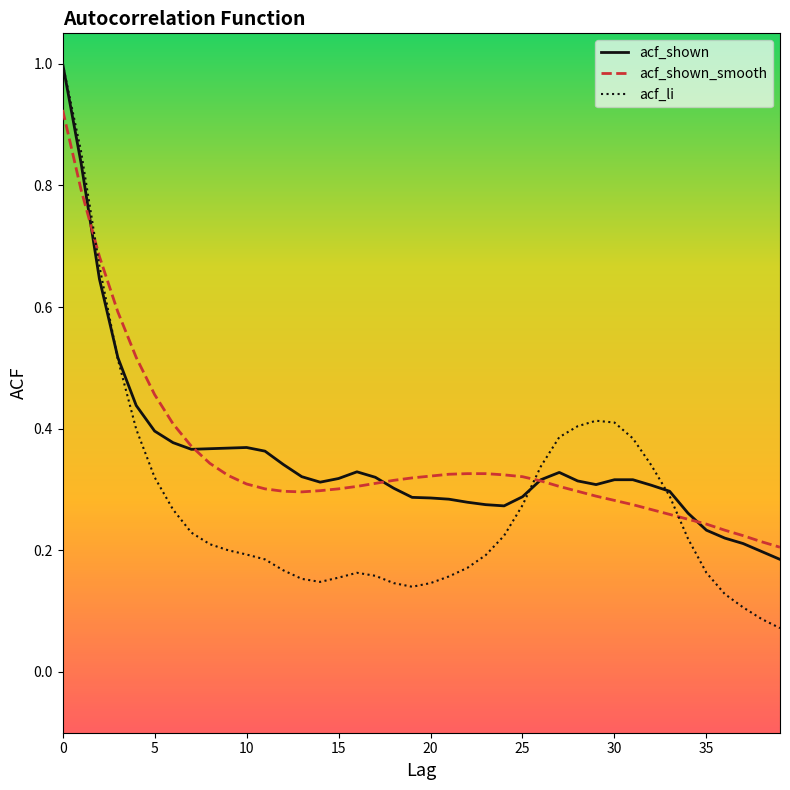

What is the maximum value shown in the chart?

1.0